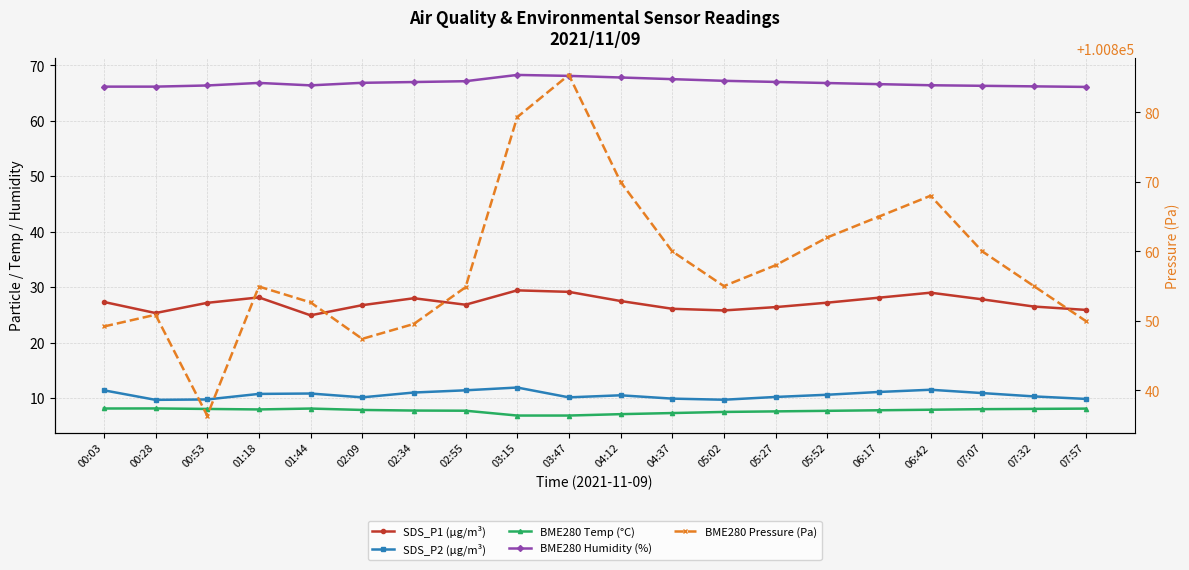

Rank the series at 05:52 from highest to lowest value.

BME280 Pressure (Pa), BME280 Humidity (%), SDS_P1 (µg/m³), SDS_P2 (µg/m³), BME280 Temp (°C)